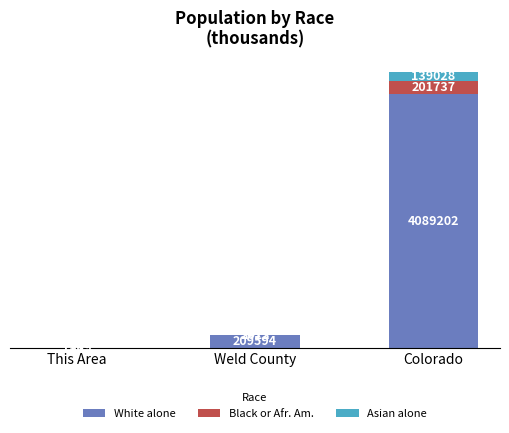

The Black or Afr. Am. series shows 0.0 at This Area. True or false?

False